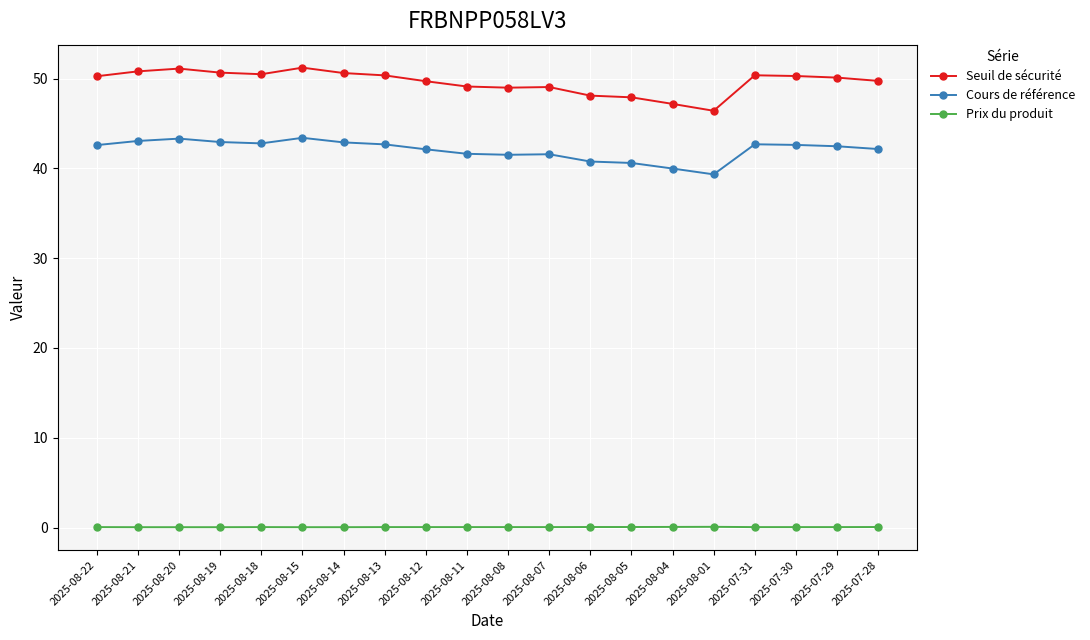

How many lines are shown in the chart?

3